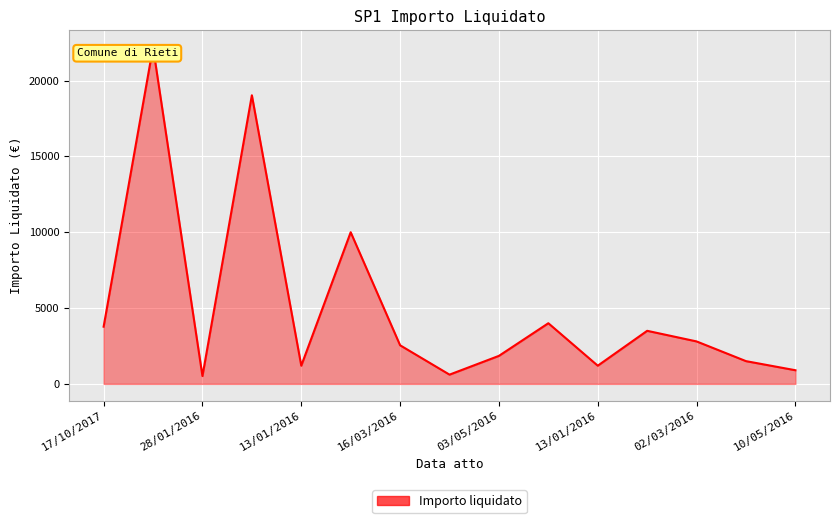

What is the greatest value displayed?

22204.0